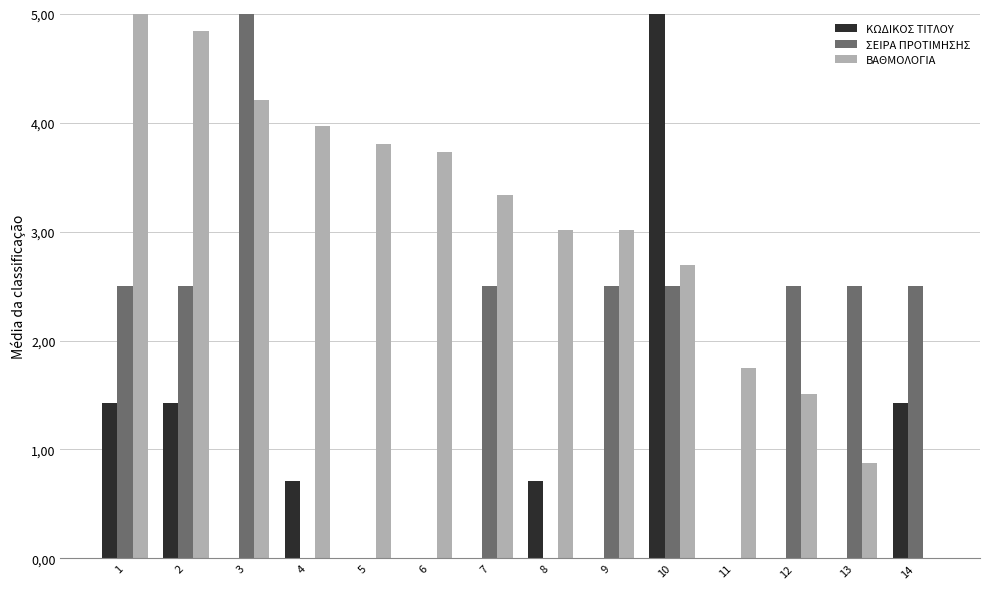

At which label does ΣΕΙΡΑ ΠΡΟΤΙΜΗΣΗΣ first exceed 2?

1